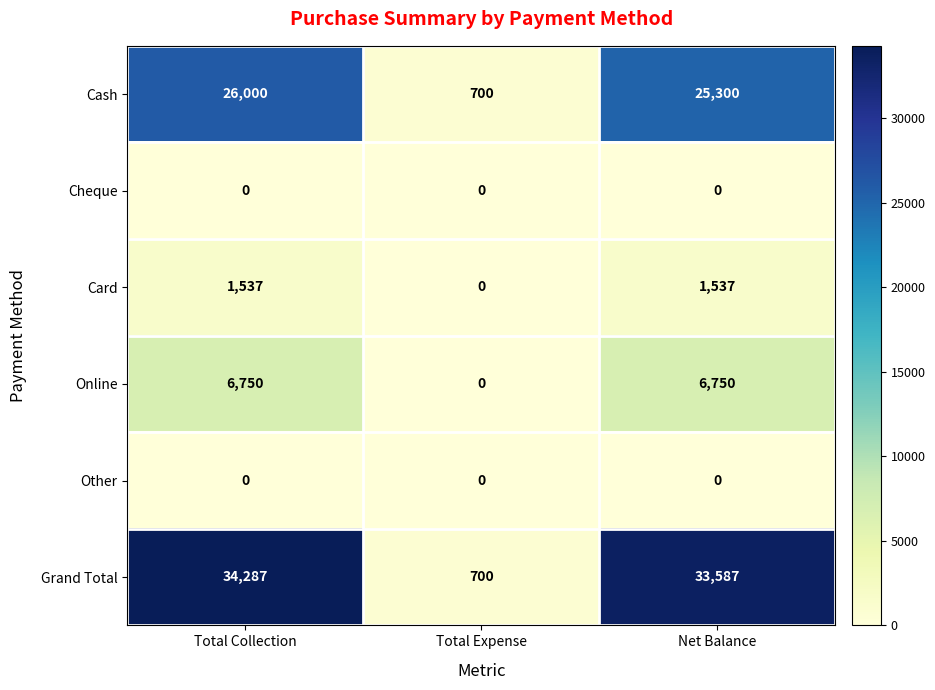

Is it true that Cash equals 700 at Total Expense?

True